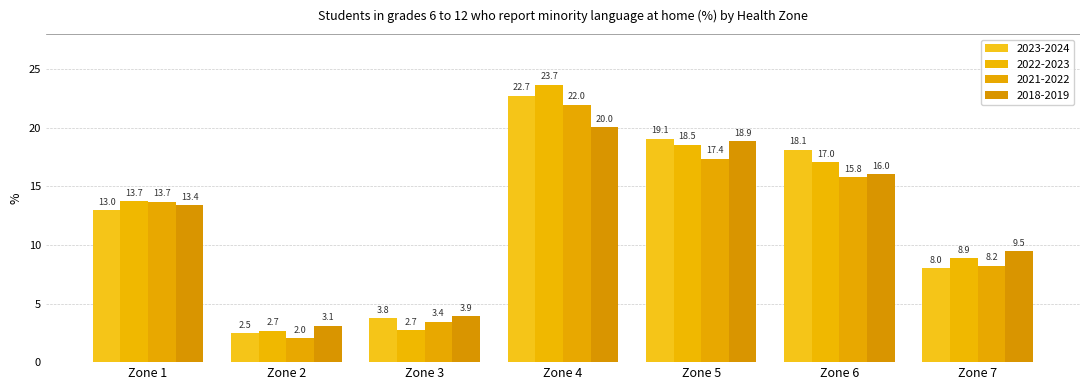

How many distinct data groups are displayed?

4